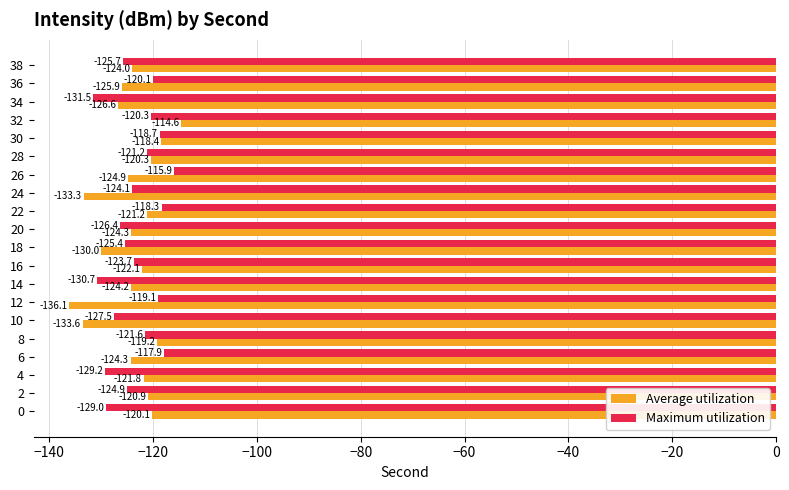

Rank the series at 16 from highest to lowest value.

Average utilization, Maximum utilization